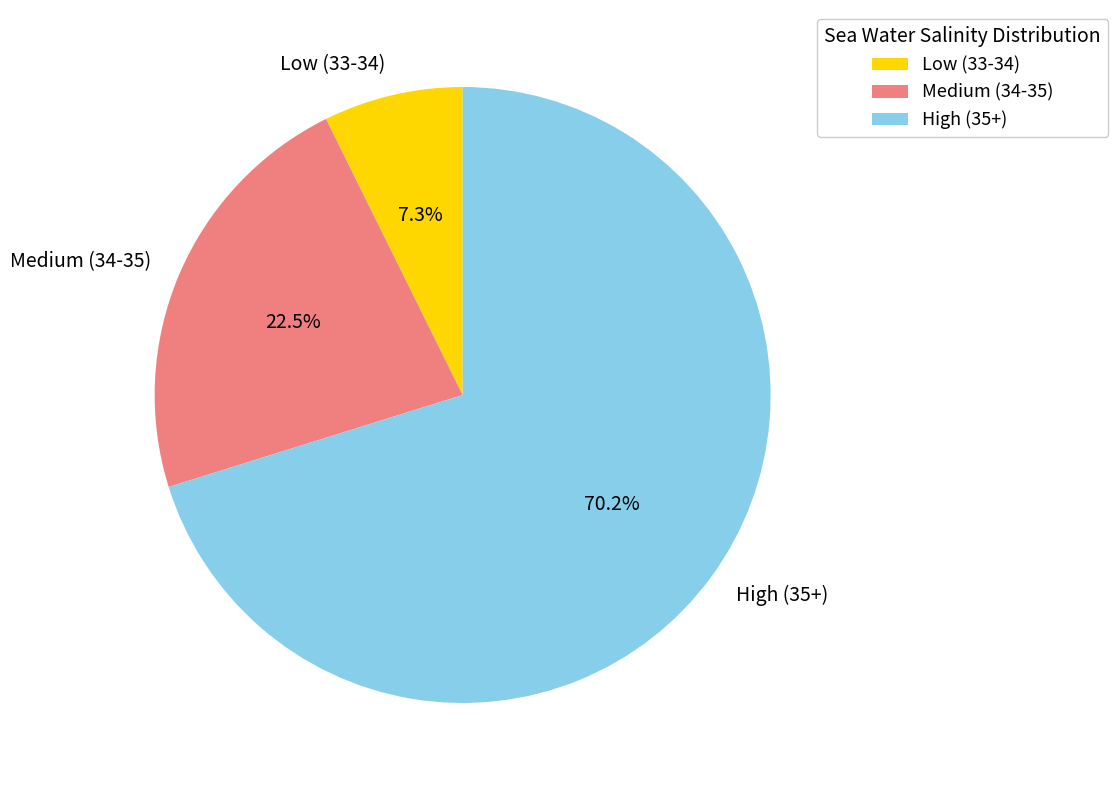

Which category has the biggest portion of the pie?

High (35+)